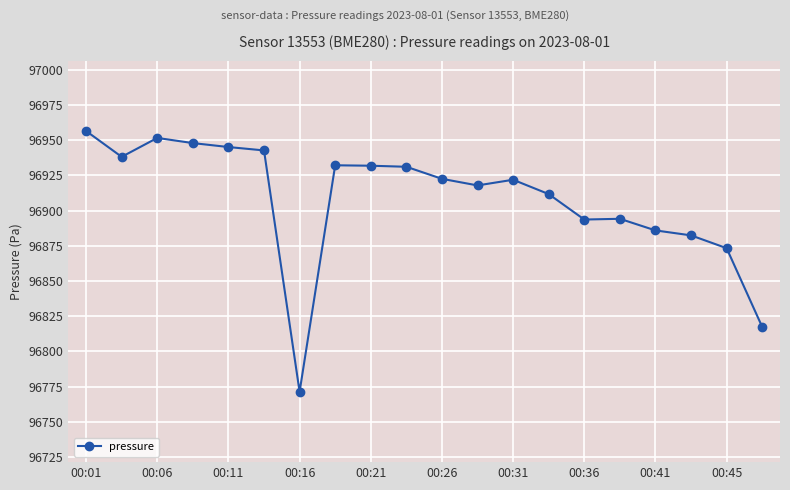

What is the value of the 9th point from the left?

96931.9